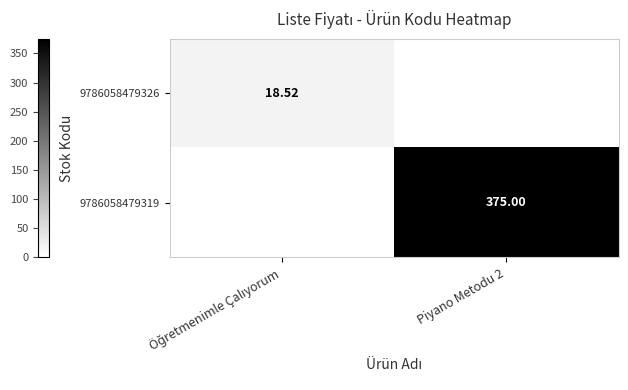

At which category is the sum across all series the highest?

Piyano Metodu 2